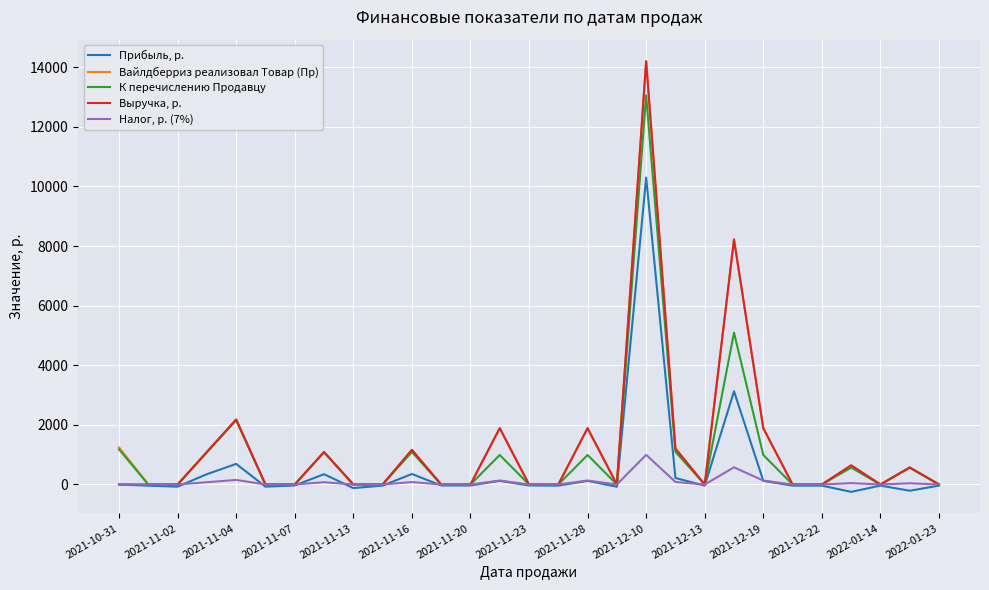

What is the greatest value displayed?

14199.9